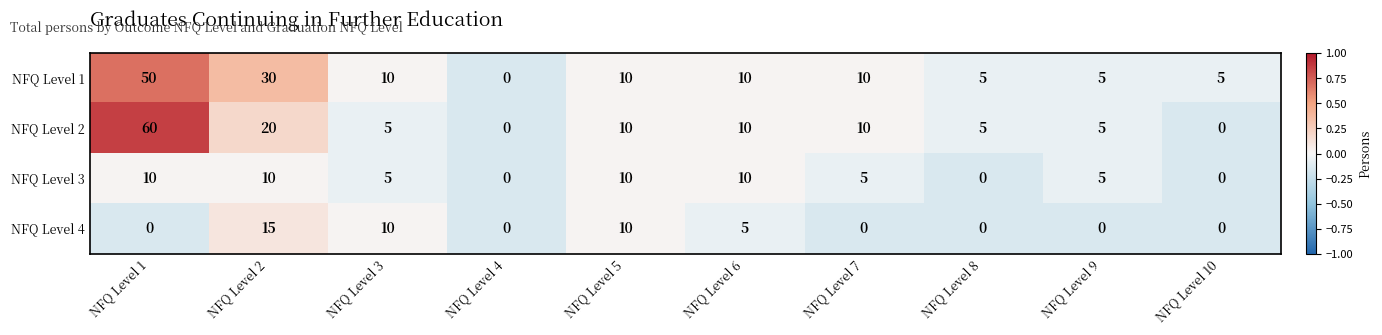

At which label does NFQ Level 1 first exceed 10?

NFQ Level 1